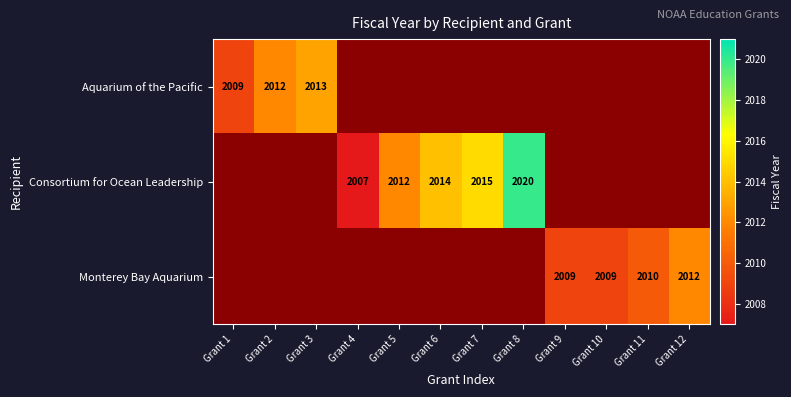

Between Grant 2 and Grant 5, which series saw the biggest shift?

Monterey Bay Aquarium